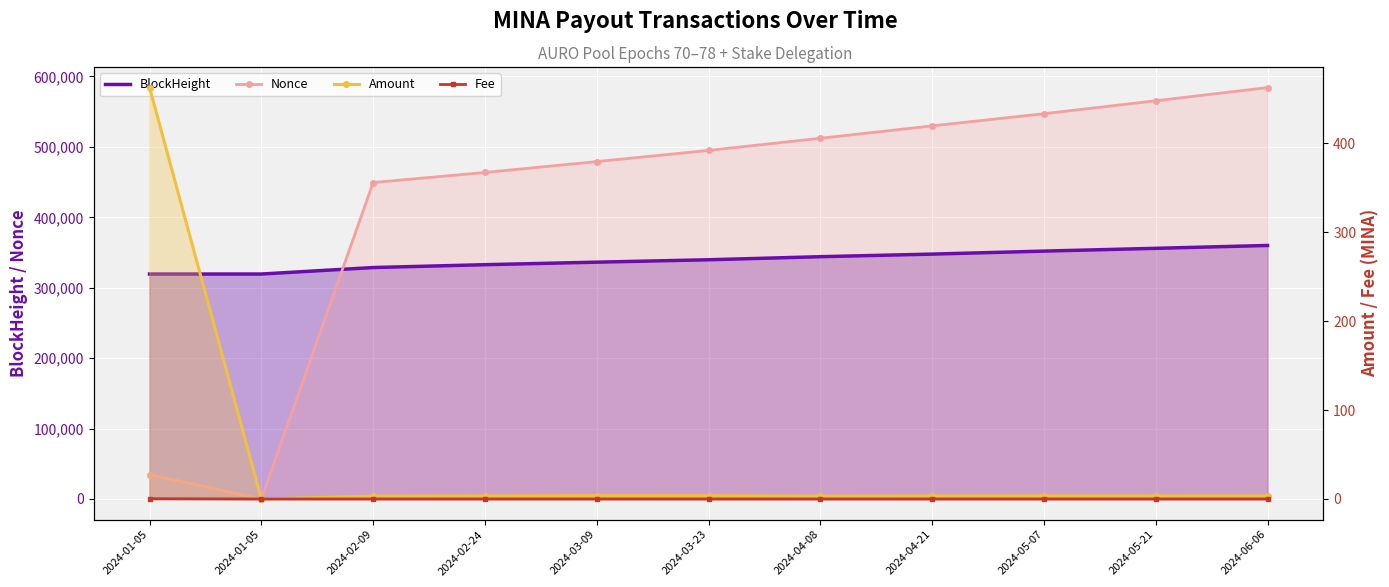

What is the sum of all Fee values?

0.3